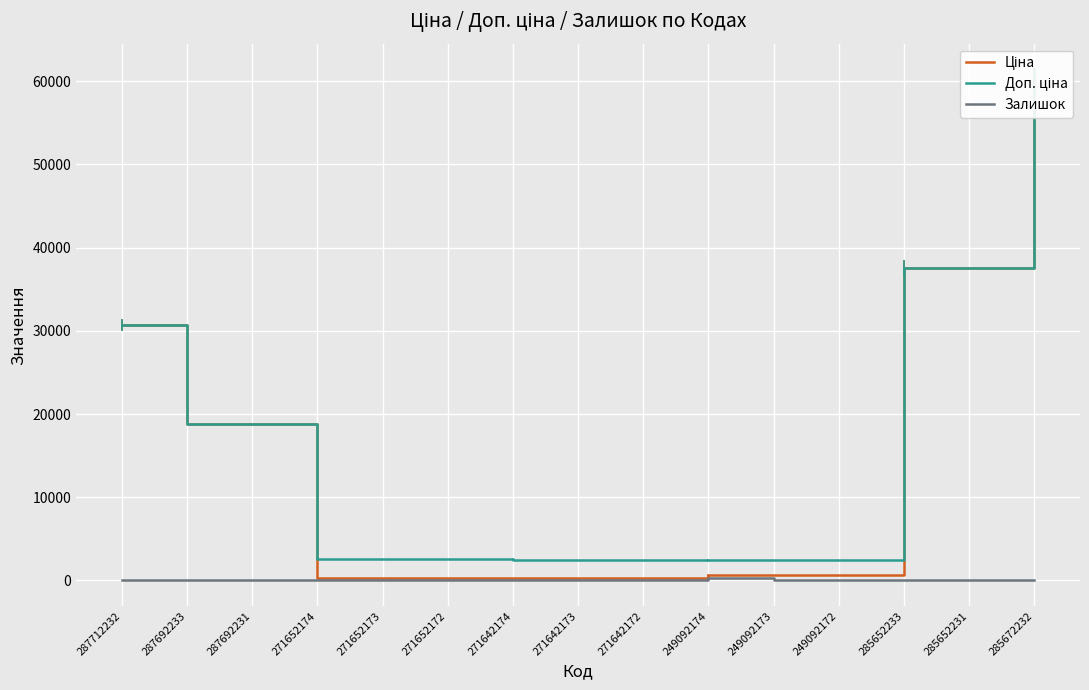

What value does the Доп. ціна series have at 249092173?

2414.8